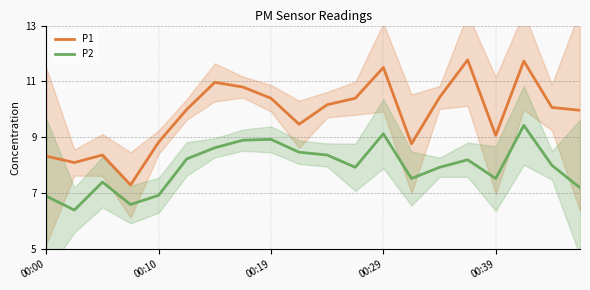

How many data points in P2 are less than 8?

10